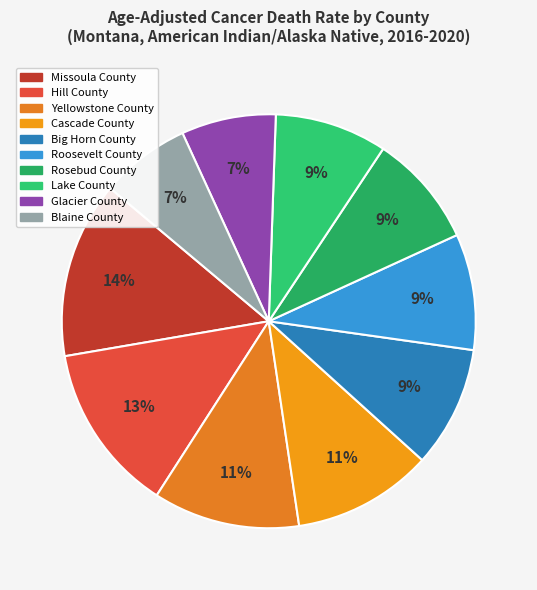

True or false: Big Horn County accounts for 16% of the total.

False